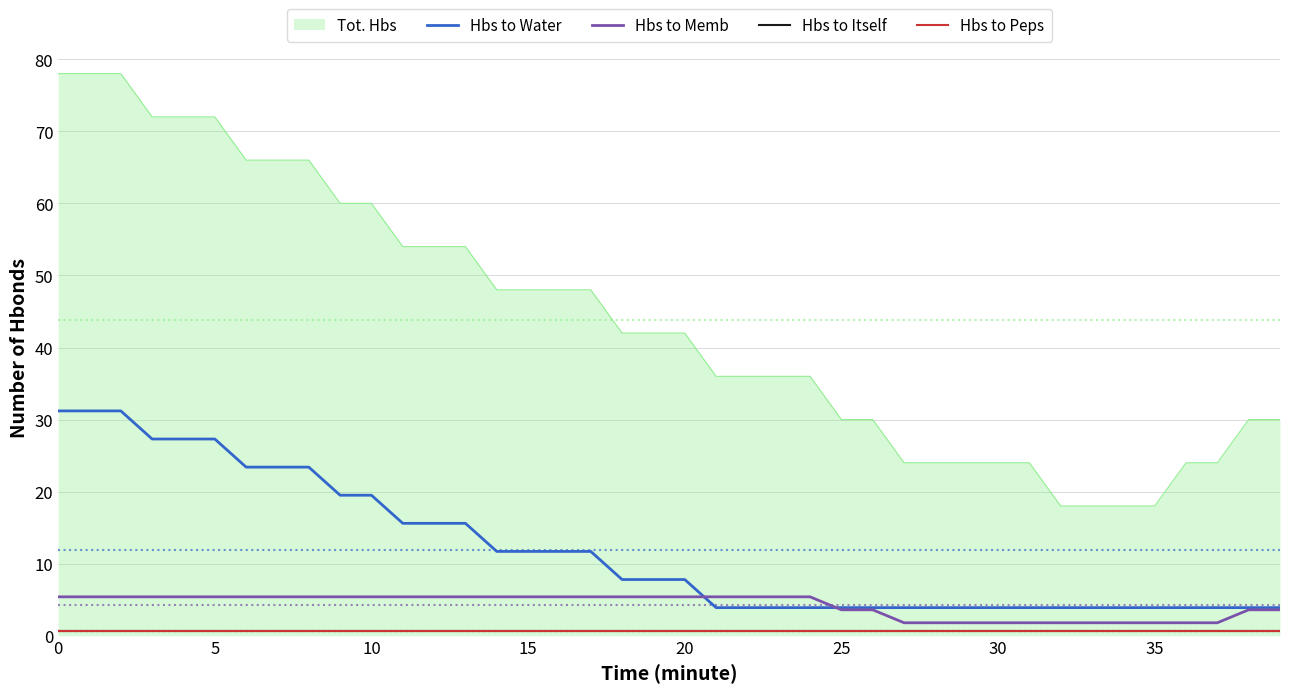

Which series has the largest total across all categories?

Tot. Hbs